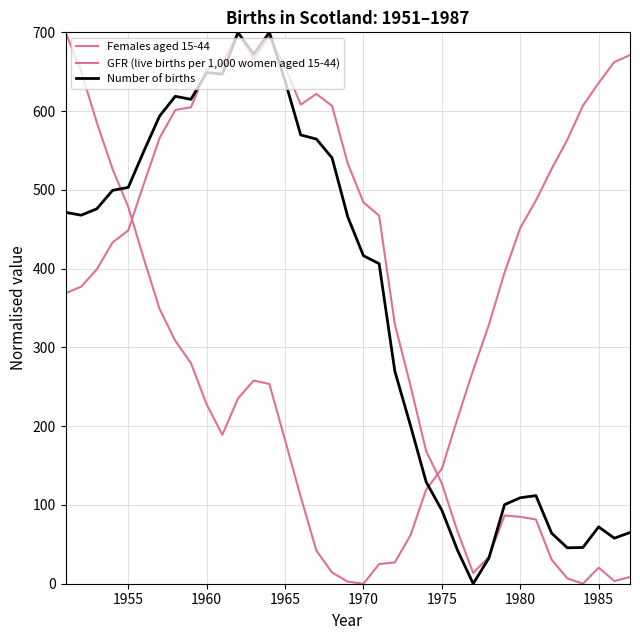

Is this an area chart (filled region under the line)?

No